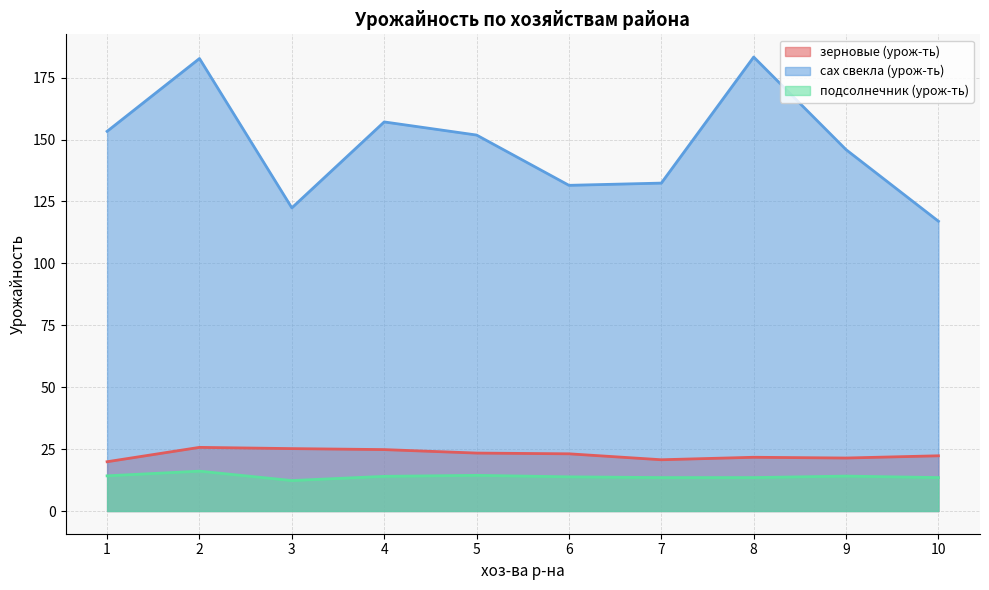

True or false: зерновые (урож-ть) has more than 0 interior local peaks.

True